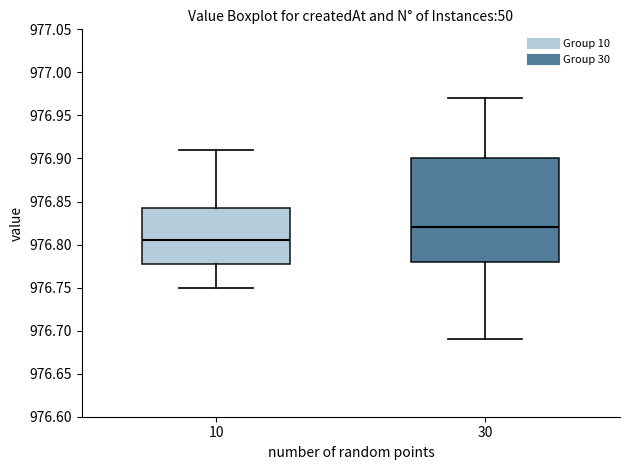

Where does the median line of the box at x = 10 sit on the y-axis? The values are not printed on the chart, so give them approximately, as read against the axis.

976.805